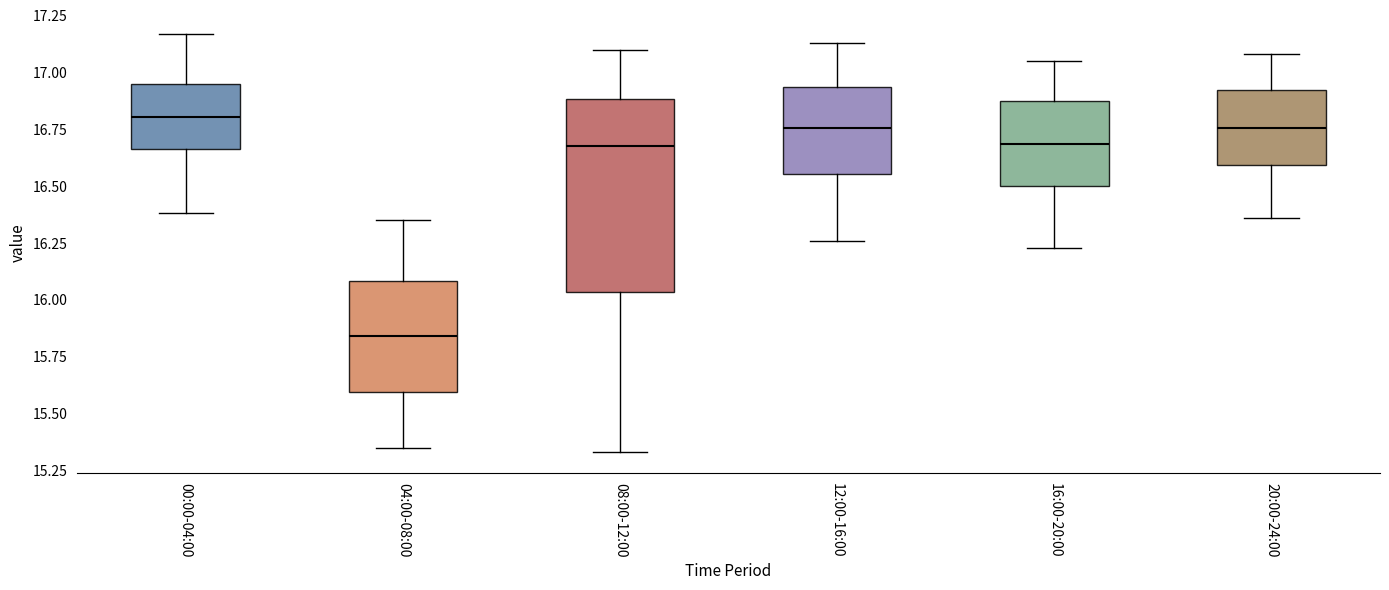

Where is the upper edge of the box for 00:00-04:00 on the y-axis? The values are not printed on the chart, so give them approximately, as read against the axis.

16.95